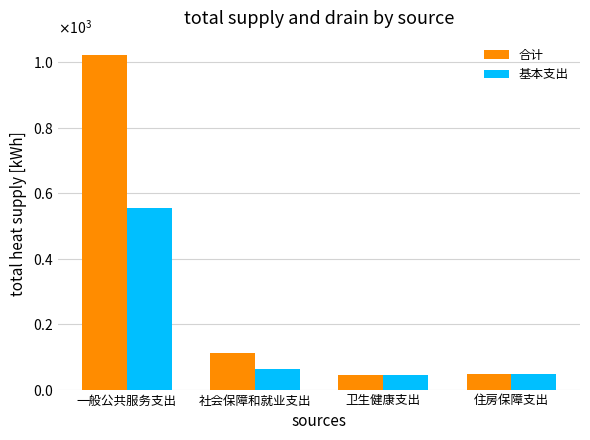

What are all the series names shown in the legend?

合计, 基本支出